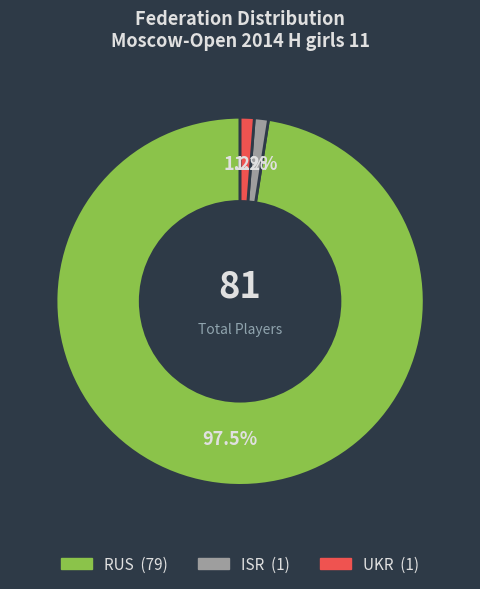

How many segments does this pie chart have?

3